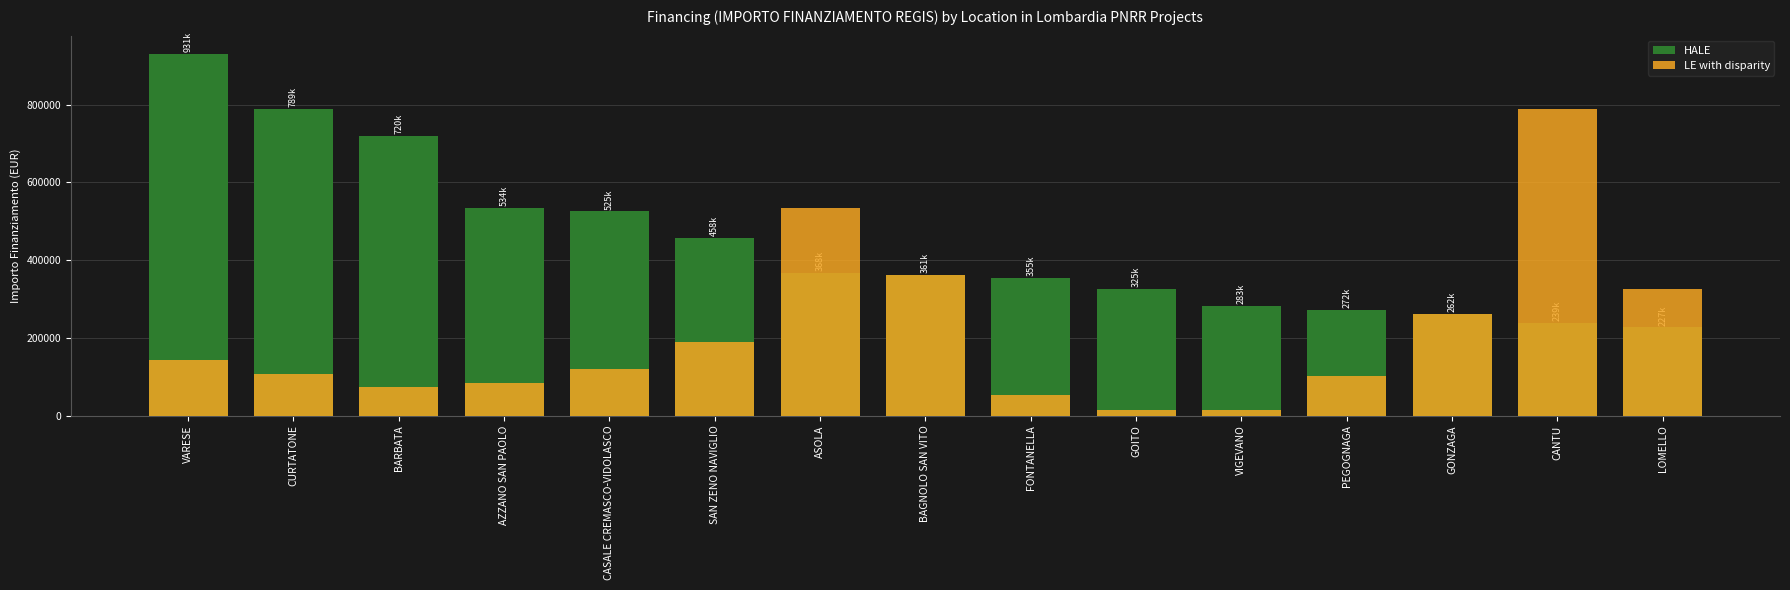

Rank the series by their maximum value, from highest to lowest.

HALE, LE with disparity